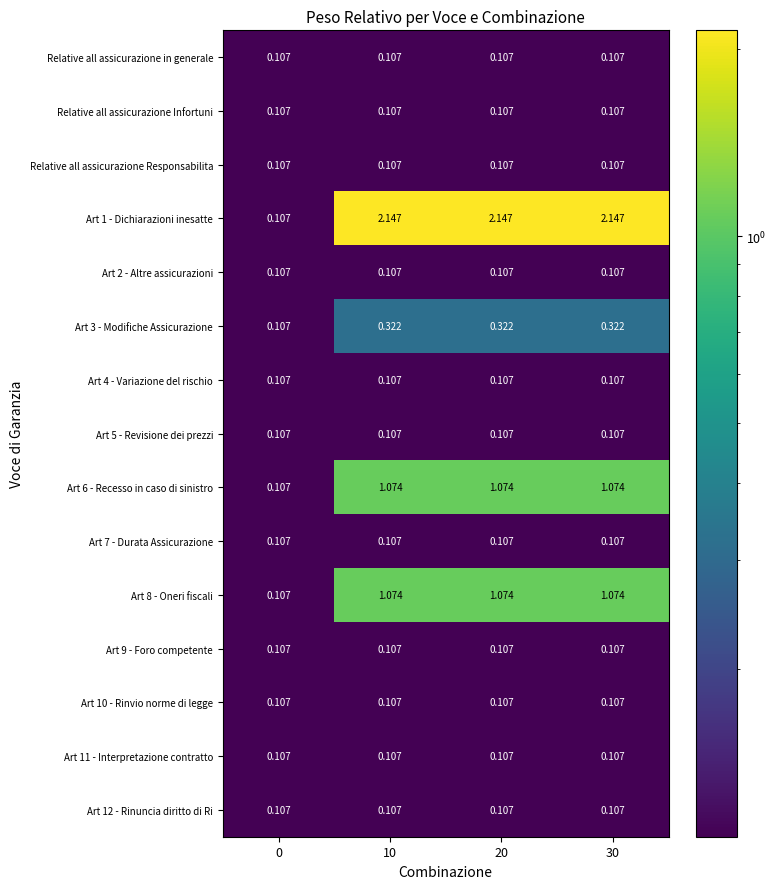

How many data points does each series have?

4